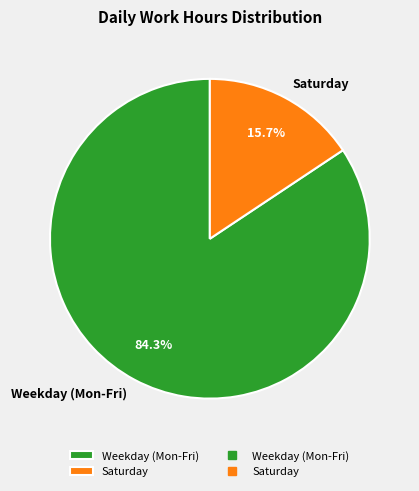

Count the number of slices in the pie.

2